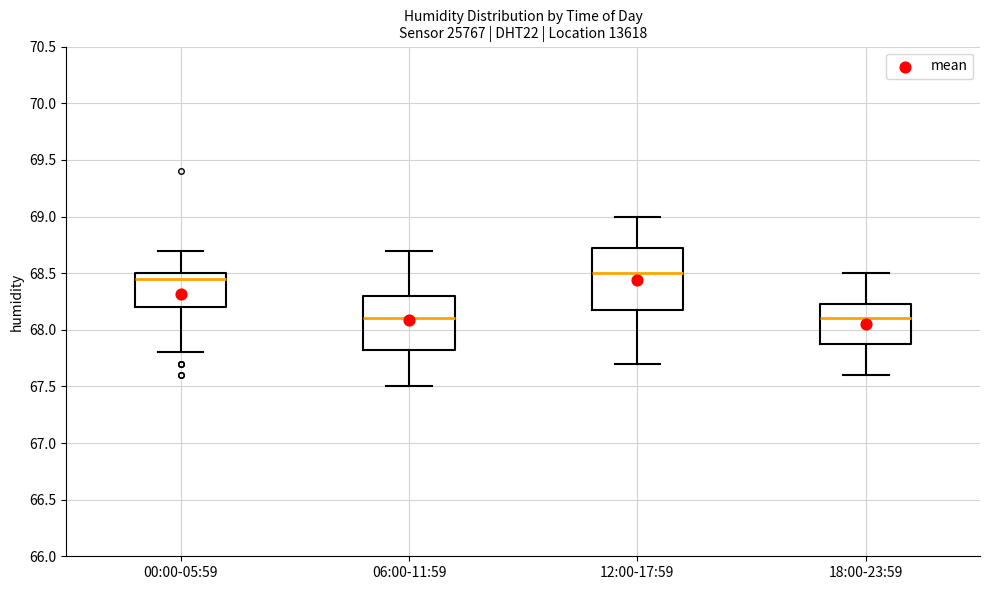

Reading left to right, read every box against the y-axis: the position of its median line, the range the box covers, and the ends of its whiskers. The values are not printed on the chart, so give them approximately, as read against the axis.

00:00-05:59: median 68.45, box 68.20 to 68.50, whiskers 67.80 to 68.70
06:00-11:59: median 68.10, box 67.85 to 68.30, whiskers 67.50 to 68.70
12:00-17:59: median 68.50, box 68.20 to 68.75, whiskers 67.70 to 69.00
18:00-23:59: median 68.10, box 67.90 to 68.25, whiskers 67.60 to 68.50